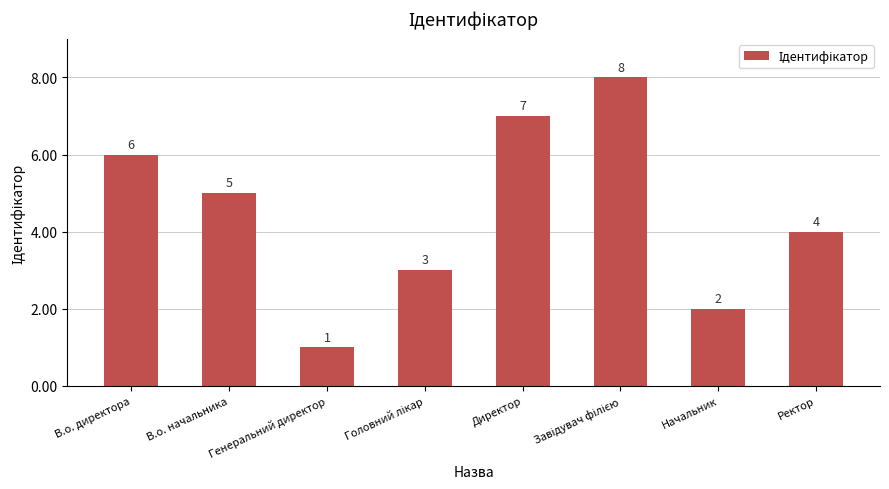

Approximately how many times larger is the value at Директор compared to Начальник?

3.5